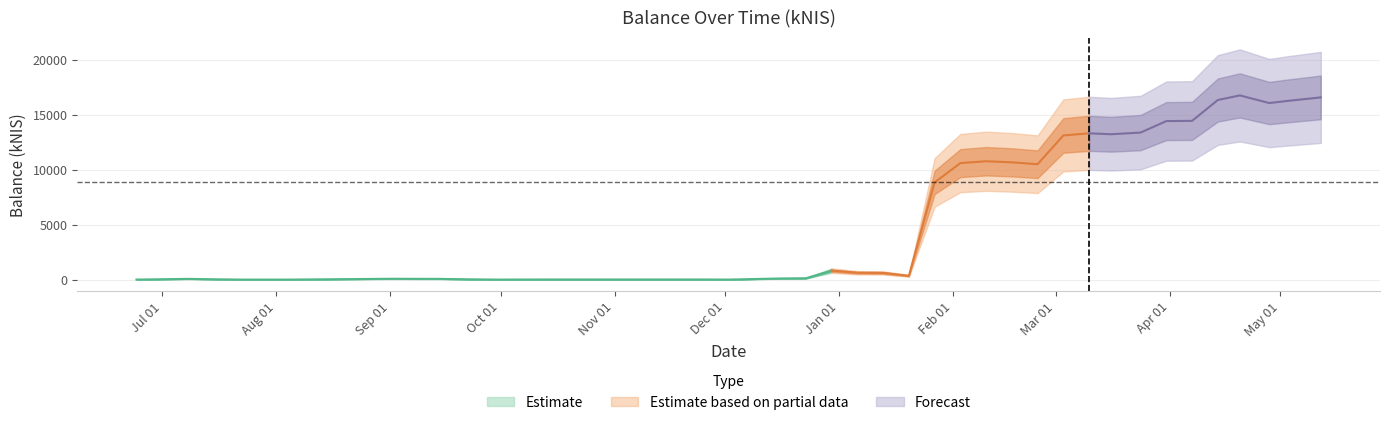

At which category does the data reach its first local valley?

6